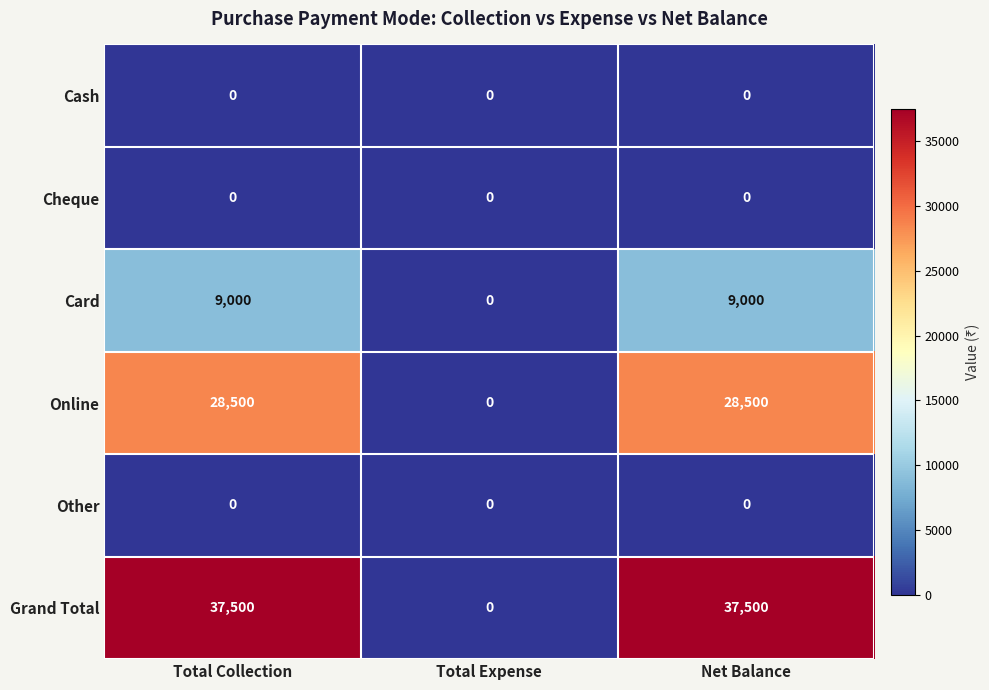

At how many categories does at least one series exceed 32724?

2